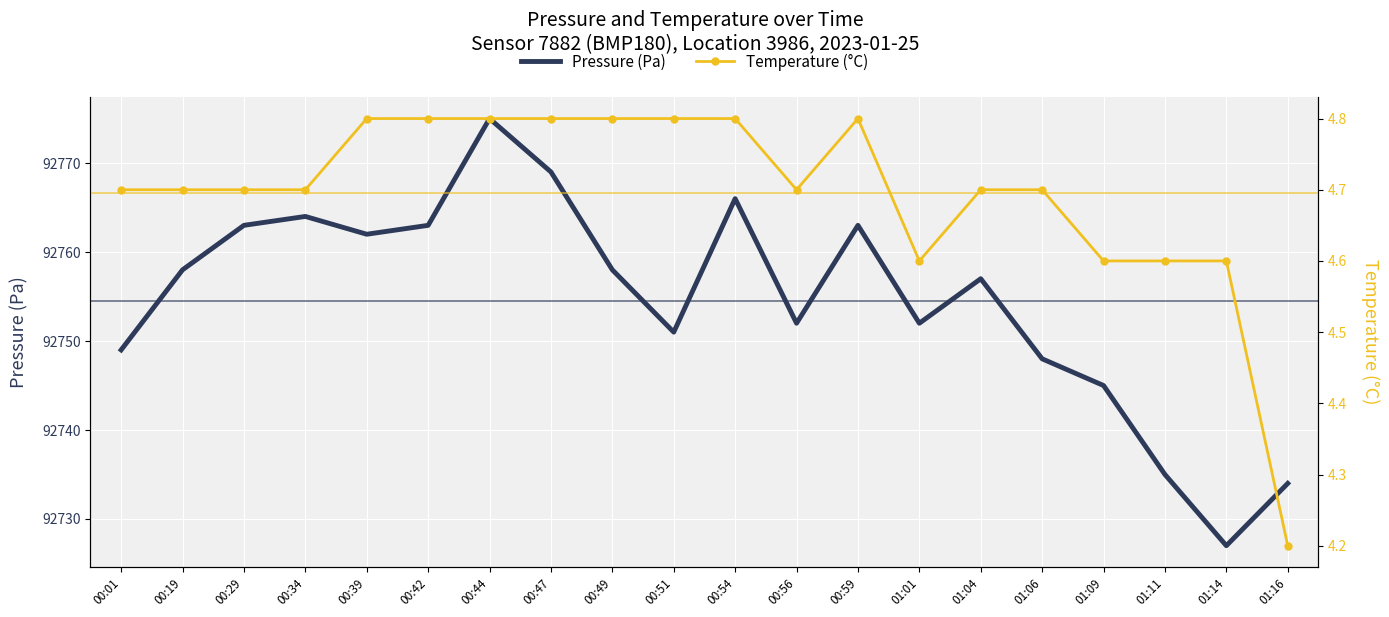

What are all the series names shown in the legend?

Pressure (Pa), Temperature (°C)